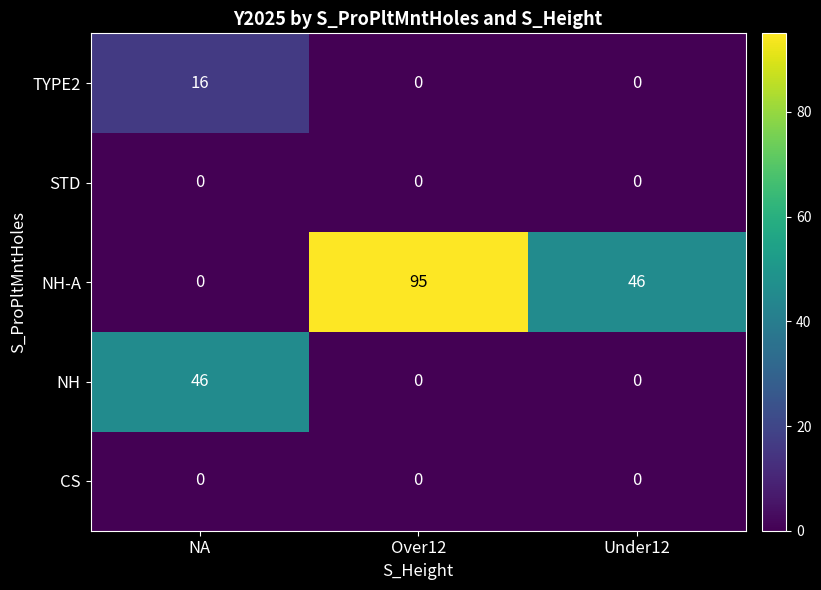

Reading right to left, what are all the values shown in this chart?

TYPE2: 0	0	16
STD: 0	0	0
NH-A: 46	95	0
NH: 0	0	46
CS: 0	0	0